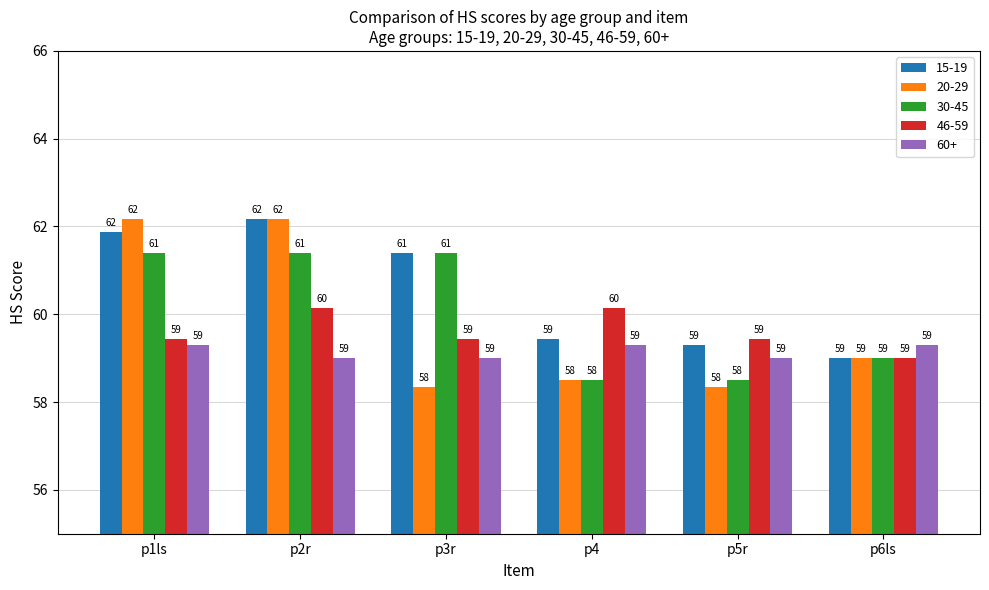

Is it true that 20-29 equals 14.1 at p3r?

False